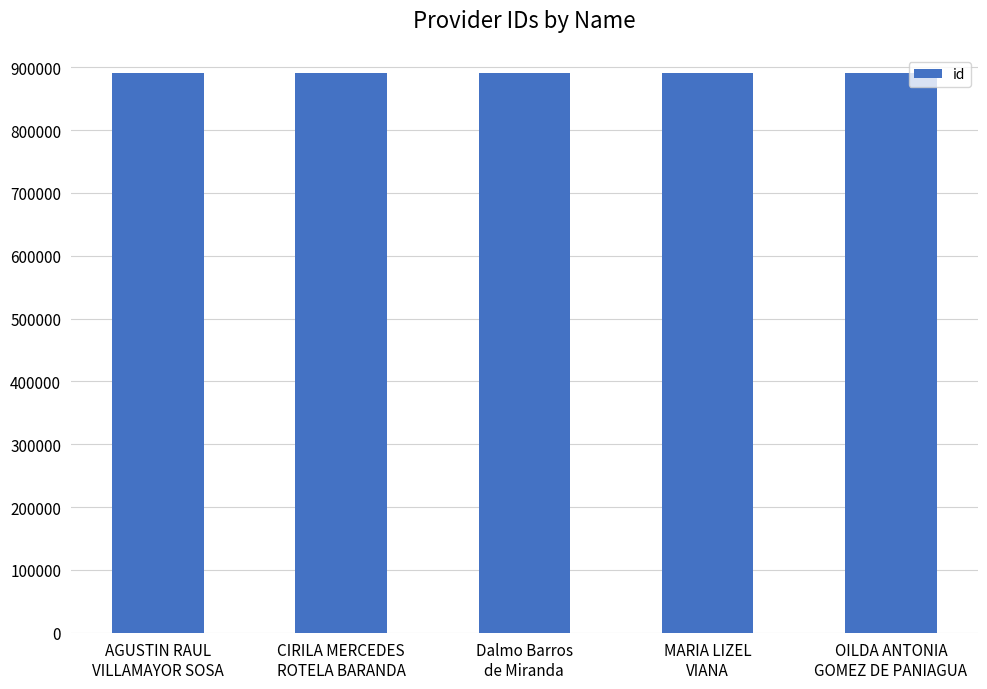

What is the value of the 1st bar from the left?

891110